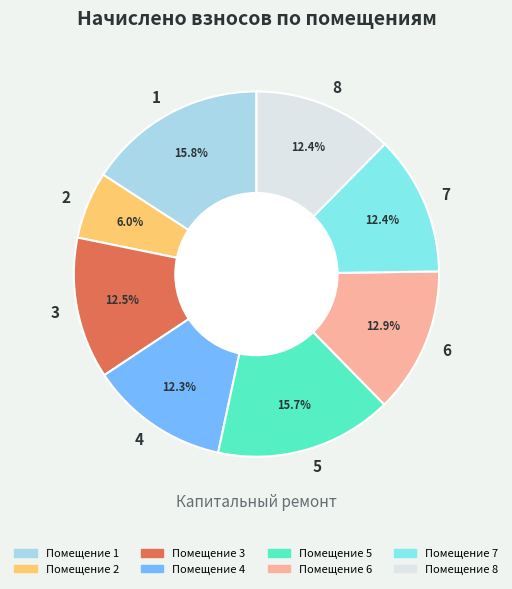

Does 4 represent more than half of the total?

No